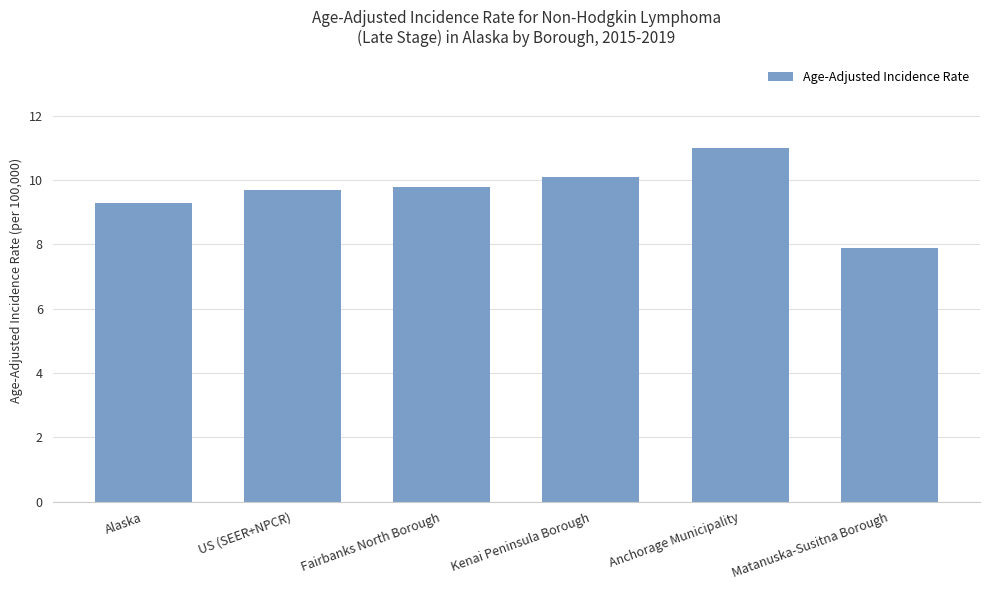

What is the change in value from US (SEER+NPCR) to Matanuska-Susitna Borough?

-1.8